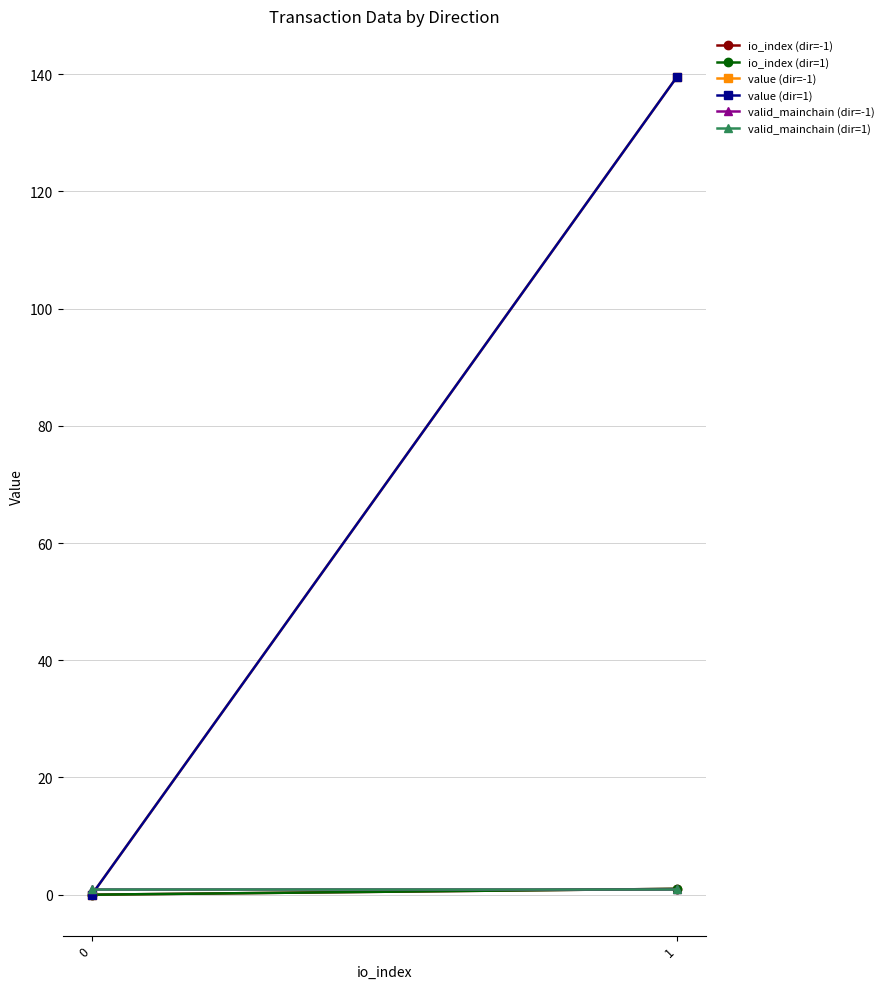

How many series are shown in this chart?

6